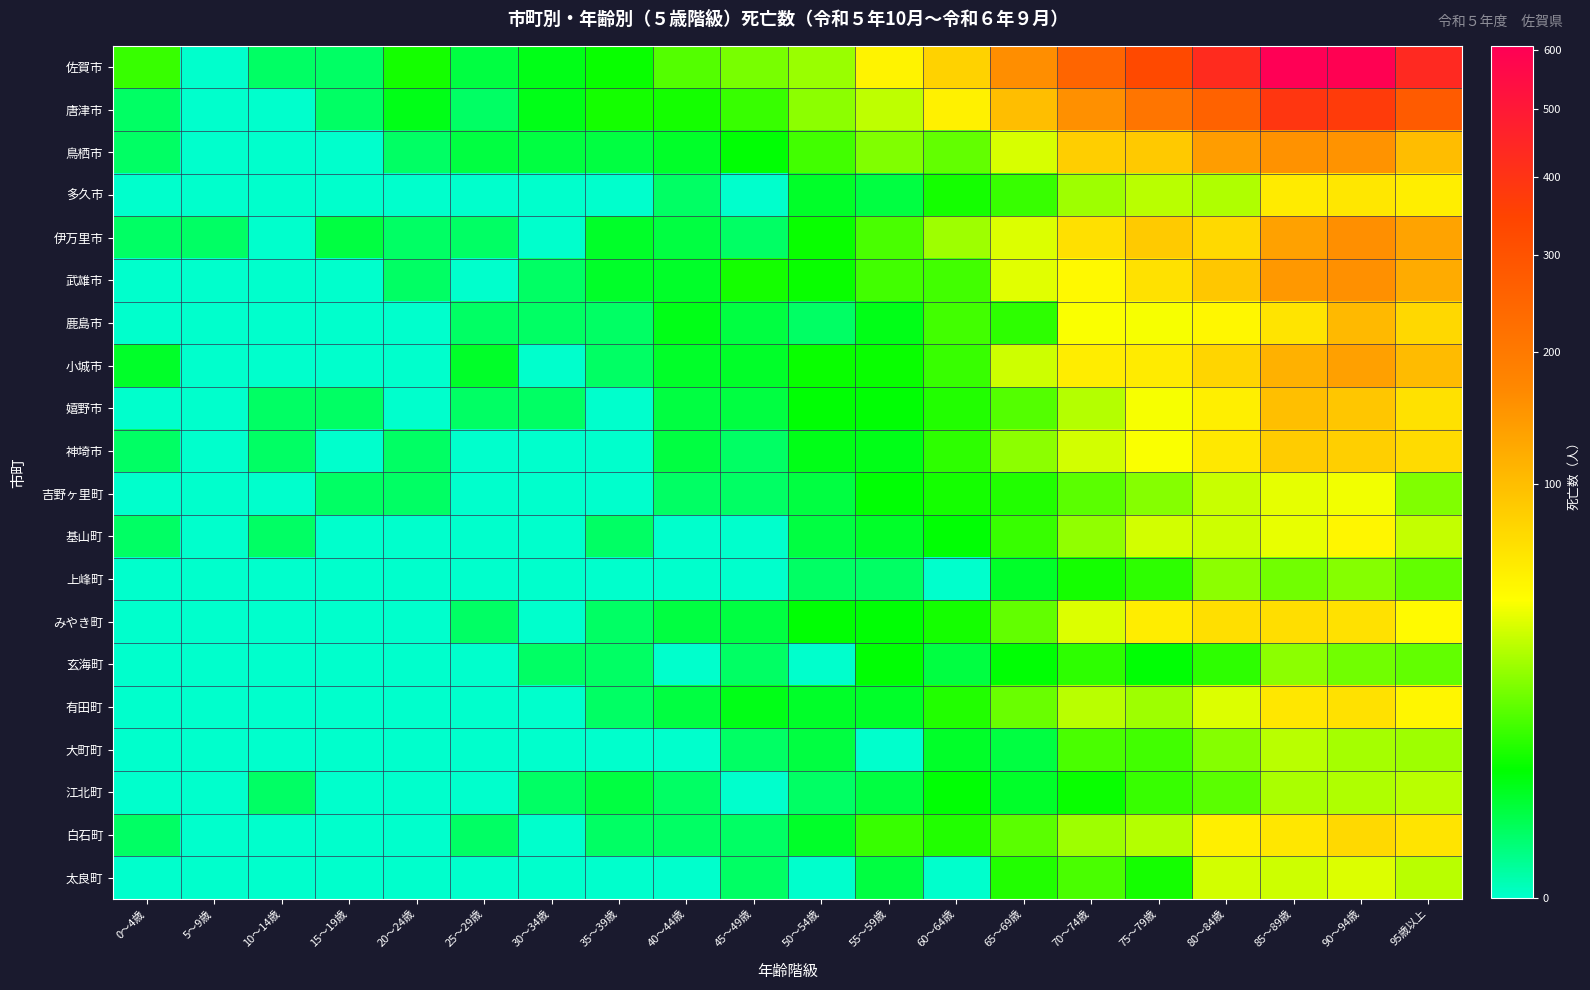

What is the spread (max minus min) of values at 65～69歳?

158